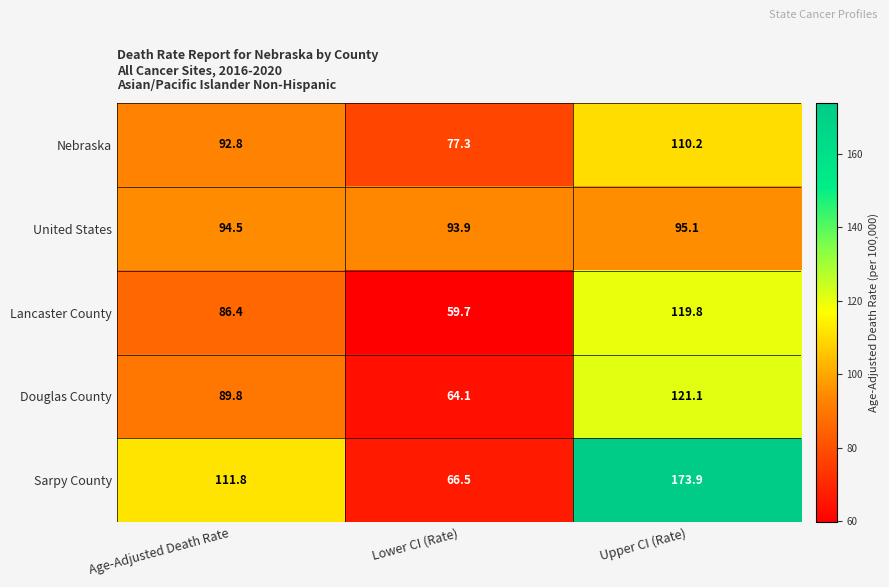

What is the maximum value shown in the chart?

173.9